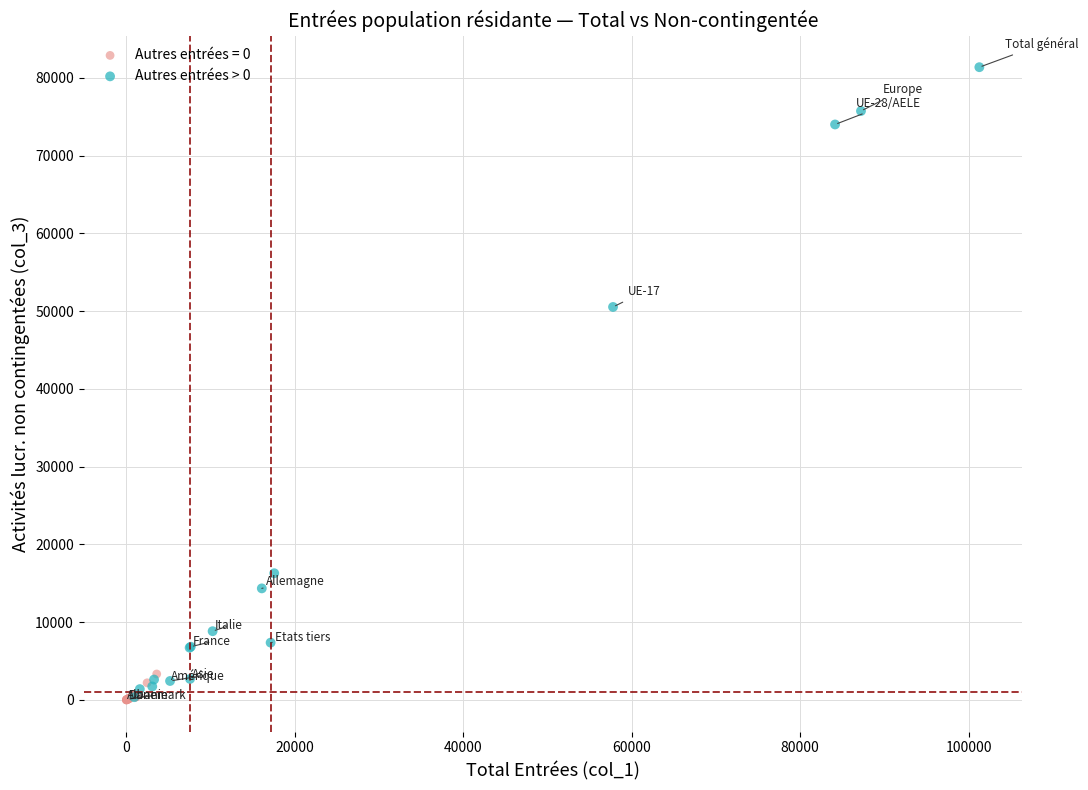

Which series has the widest spread of Y values?

Autres entrées > 0